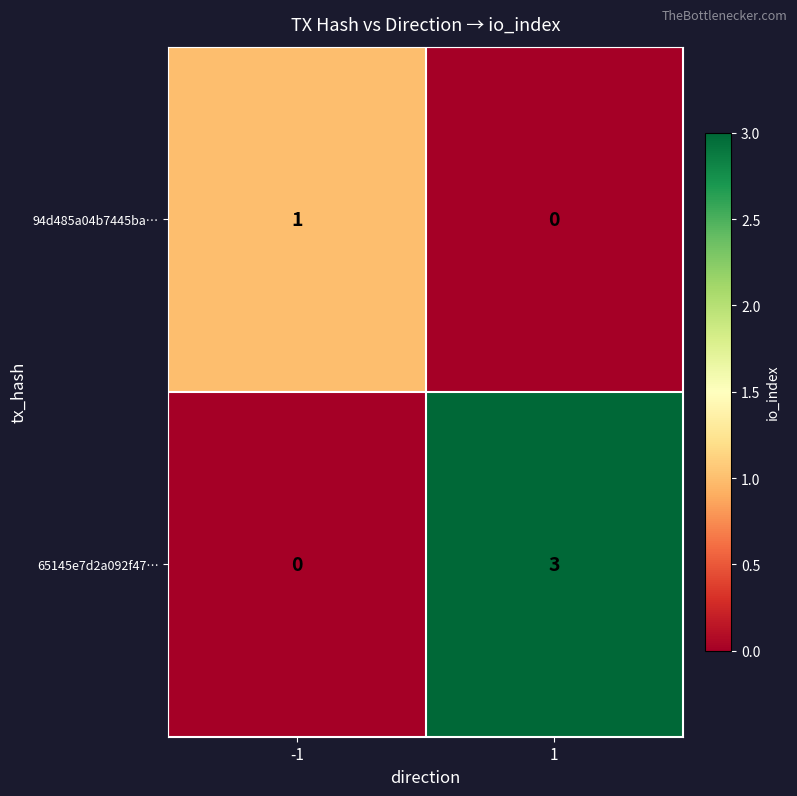

Count the number of data series in this chart.

2